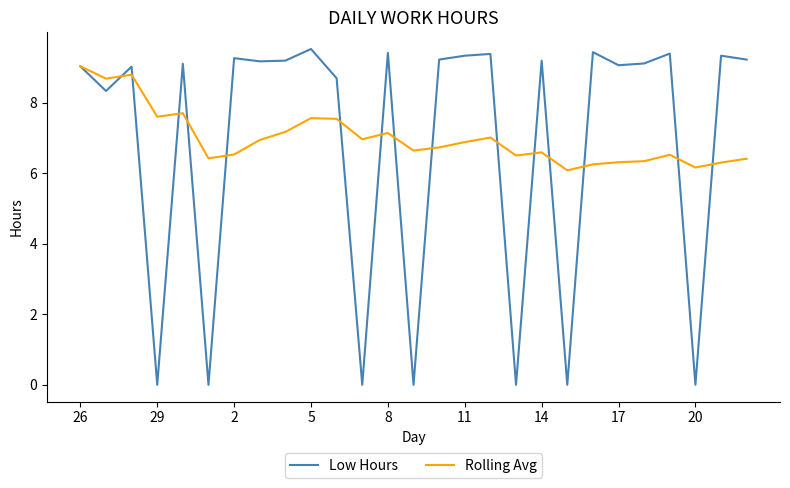

Which series has the widest spread of values?

Low Hours